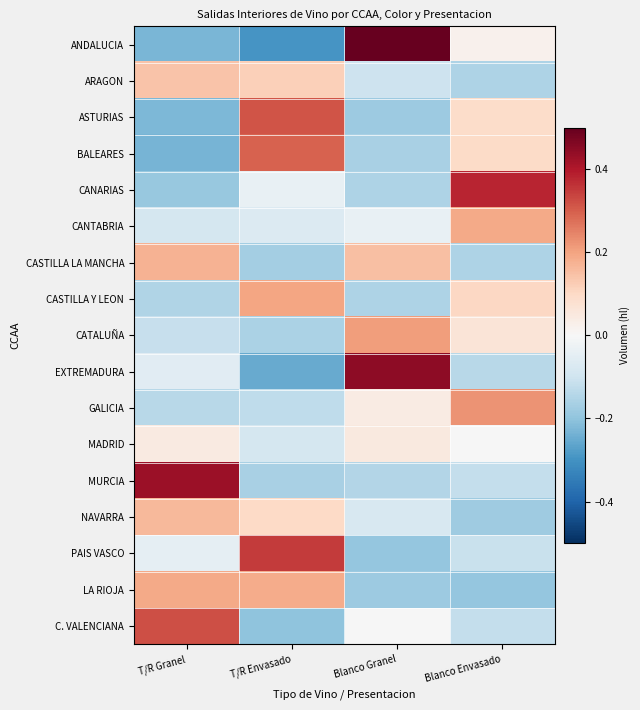

Reading right to left, list all the values displayed in this chart.

ANDALUCIA: Blanco Envasado=0.0	Blanco Granel=0.5	T/R Envasado=-0.3	T/R Granel=-0.2
ARAGON: Blanco Envasado=-0.2	Blanco Granel=-0.1	T/R Envasado=0.1	T/R Granel=0.1
ASTURIAS: Blanco Envasado=0.1	Blanco Granel=-0.2	T/R Envasado=0.3	T/R Granel=-0.2
BALEARES: Blanco Envasado=0.1	Blanco Granel=-0.2	T/R Envasado=0.3	T/R Granel=-0.2
CANARIAS: Blanco Envasado=0.4	Blanco Granel=-0.2	T/R Envasado=-0.0	T/R Granel=-0.2
CANTABRIA: Blanco Envasado=0.2	Blanco Granel=-0.0	T/R Envasado=-0.1	T/R Granel=-0.1
CASTILLA LA MANCHA: Blanco Envasado=-0.2	Blanco Granel=0.1	T/R Envasado=-0.2	T/R Granel=0.2
CASTILLA Y LEON: Blanco Envasado=0.1	Blanco Granel=-0.2	T/R Envasado=0.2	T/R Granel=-0.1
CATALUÑA: Blanco Envasado=0.1	Blanco Granel=0.2	T/R Envasado=-0.2	T/R Granel=-0.1
EXTREMADURA: Blanco Envasado=-0.1	Blanco Granel=0.4	T/R Envasado=-0.3	T/R Granel=-0.1
GALICIA: Blanco Envasado=0.2	Blanco Granel=0.0	T/R Envasado=-0.1	T/R Granel=-0.1
MADRID: Blanco Envasado=-0.0	Blanco Granel=0.0	T/R Envasado=-0.1	T/R Granel=0.0
MURCIA: Blanco Envasado=-0.1	Blanco Granel=-0.1	T/R Envasado=-0.2	T/R Granel=0.4
NAVARRA: Blanco Envasado=-0.2	Blanco Granel=-0.1	T/R Envasado=0.1	T/R Granel=0.2
PAIS VASCO: Blanco Envasado=-0.1	Blanco Granel=-0.2	T/R Envasado=0.4	T/R Granel=-0.0
LA RIOJA: Blanco Envasado=-0.2	Blanco Granel=-0.2	T/R Envasado=0.2	T/R Granel=0.2
C. VALENCIANA: Blanco Envasado=-0.1	Blanco Granel=-0.0	T/R Envasado=-0.2	T/R Granel=0.3